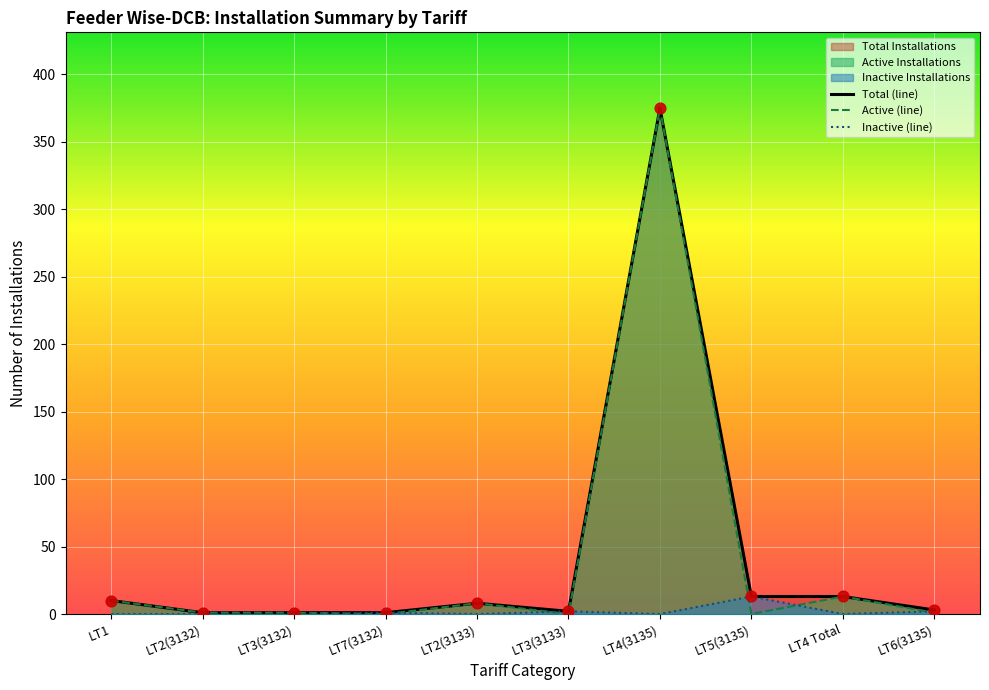

Which series has the largest Y range (max minus min)?

Active (line)